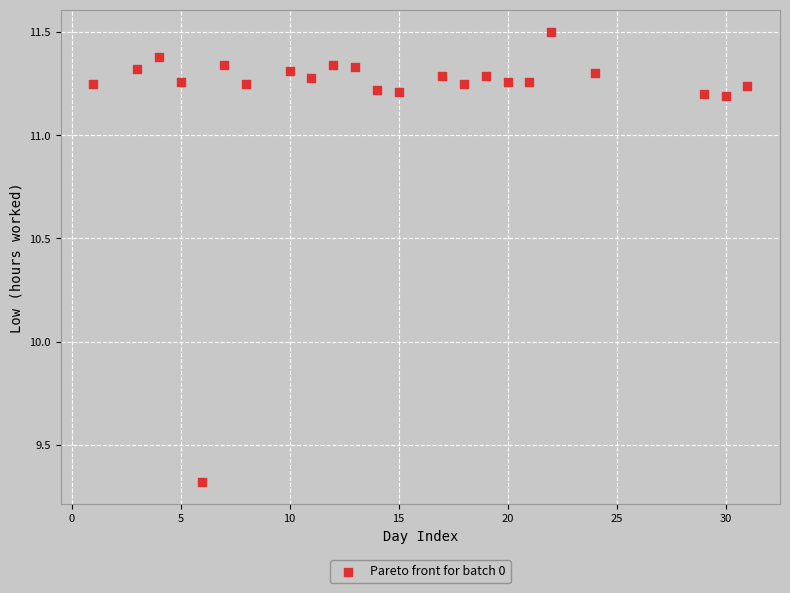

What Y value in the scatter plot is closest to 10?

9.3